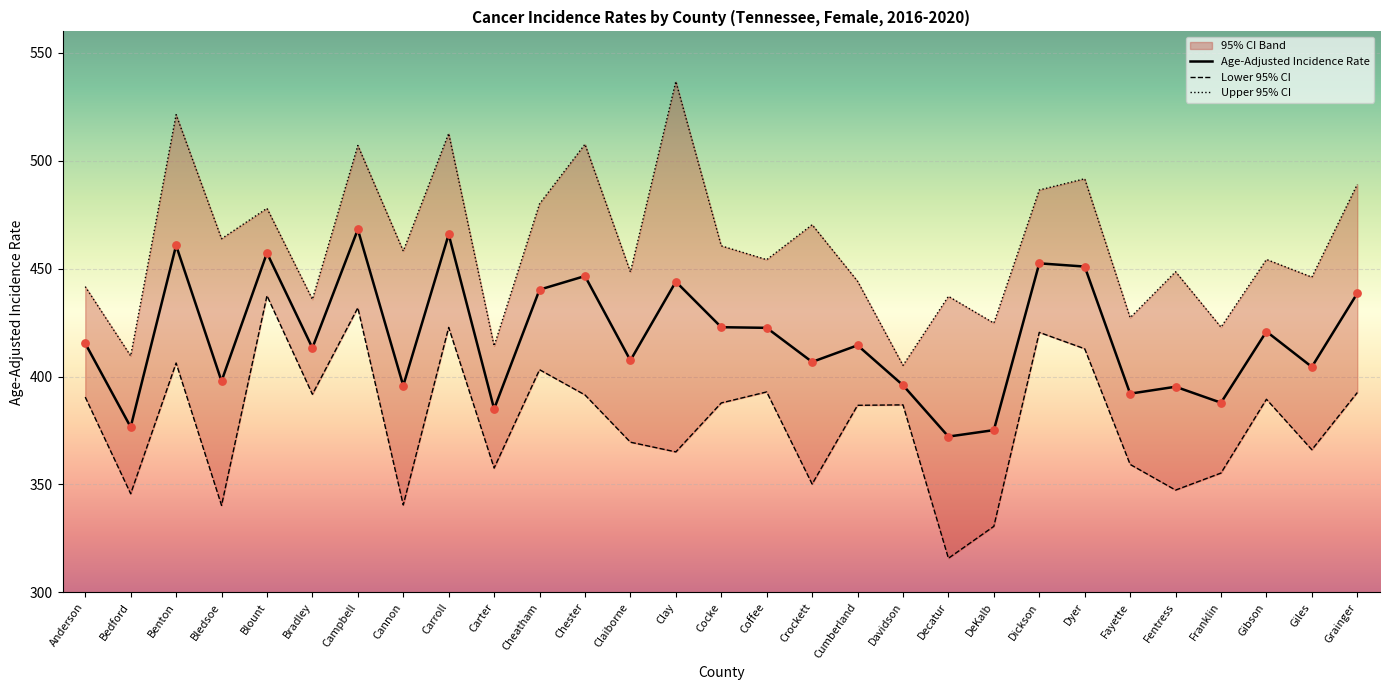

Which series has the largest Y range (max minus min)?

Upper 95% CI